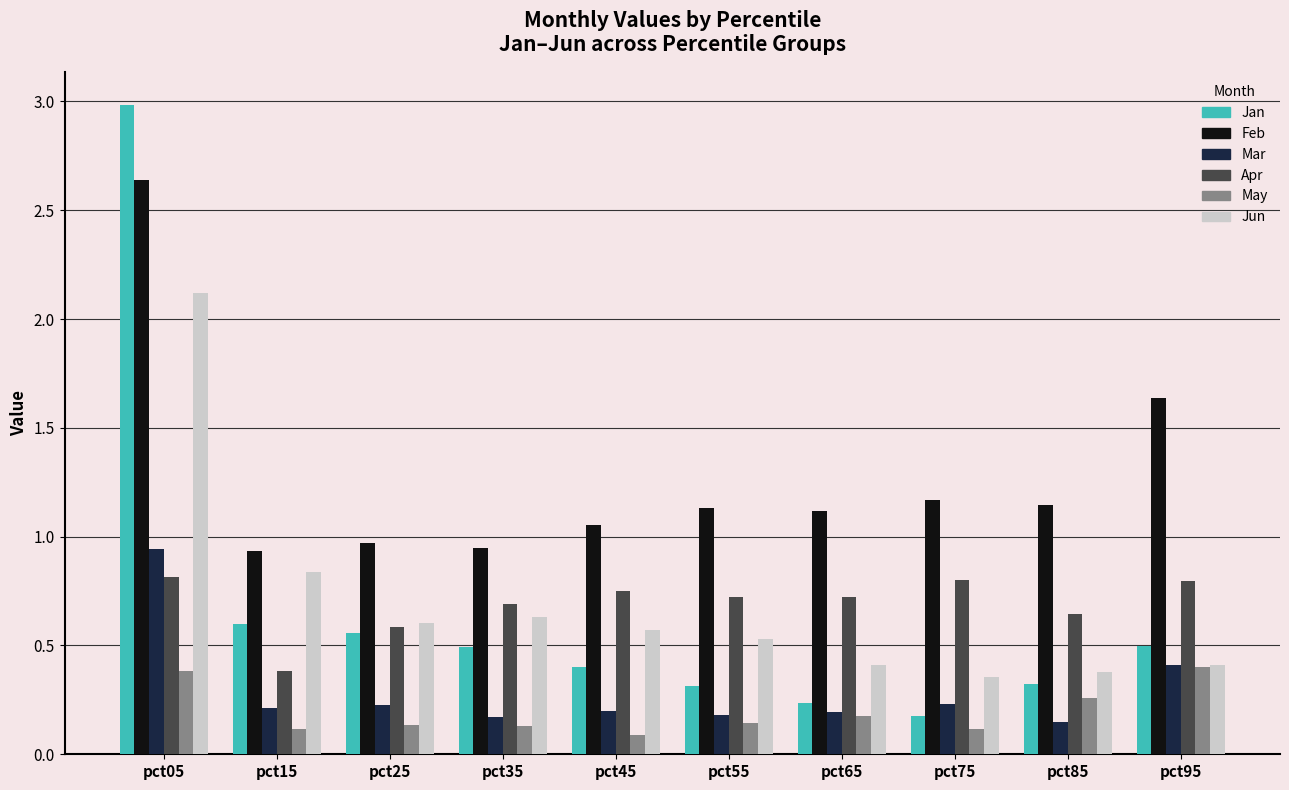

Which series has the largest range (max minus min)?

Jan